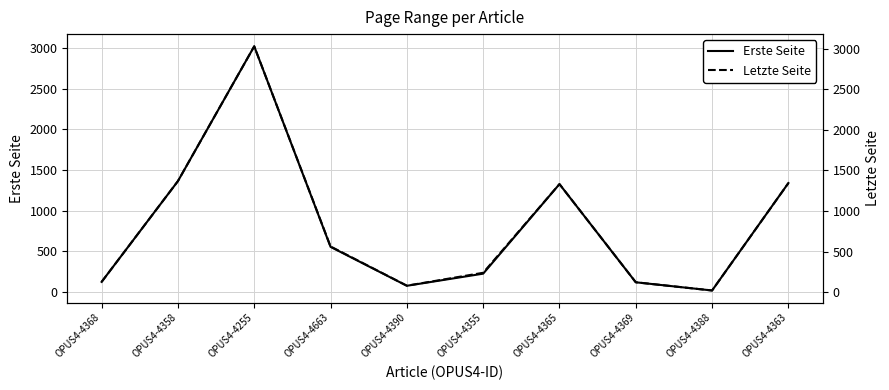

Which series has the widest spread of values?

Letzte Seite